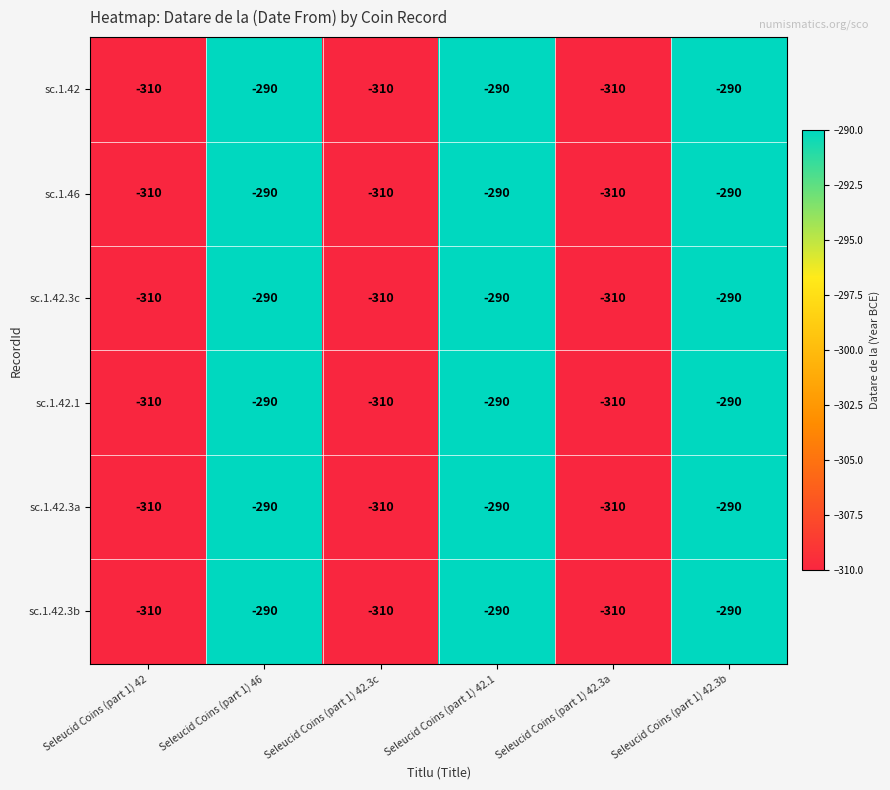

What is the sum of all sc.1.42 values?

-1800